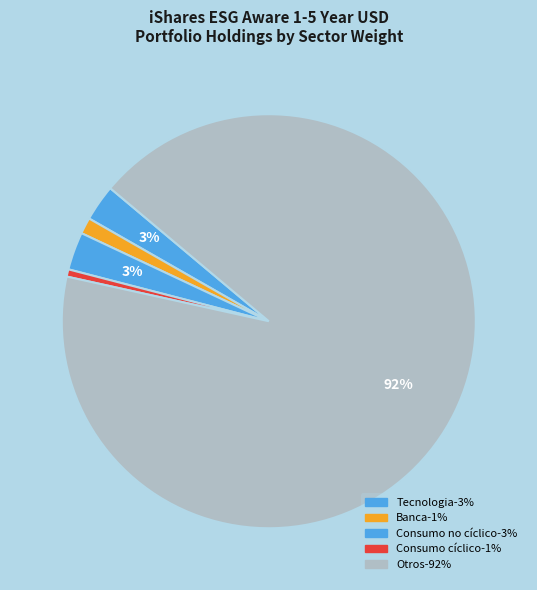

How many segments does this pie chart have?

5